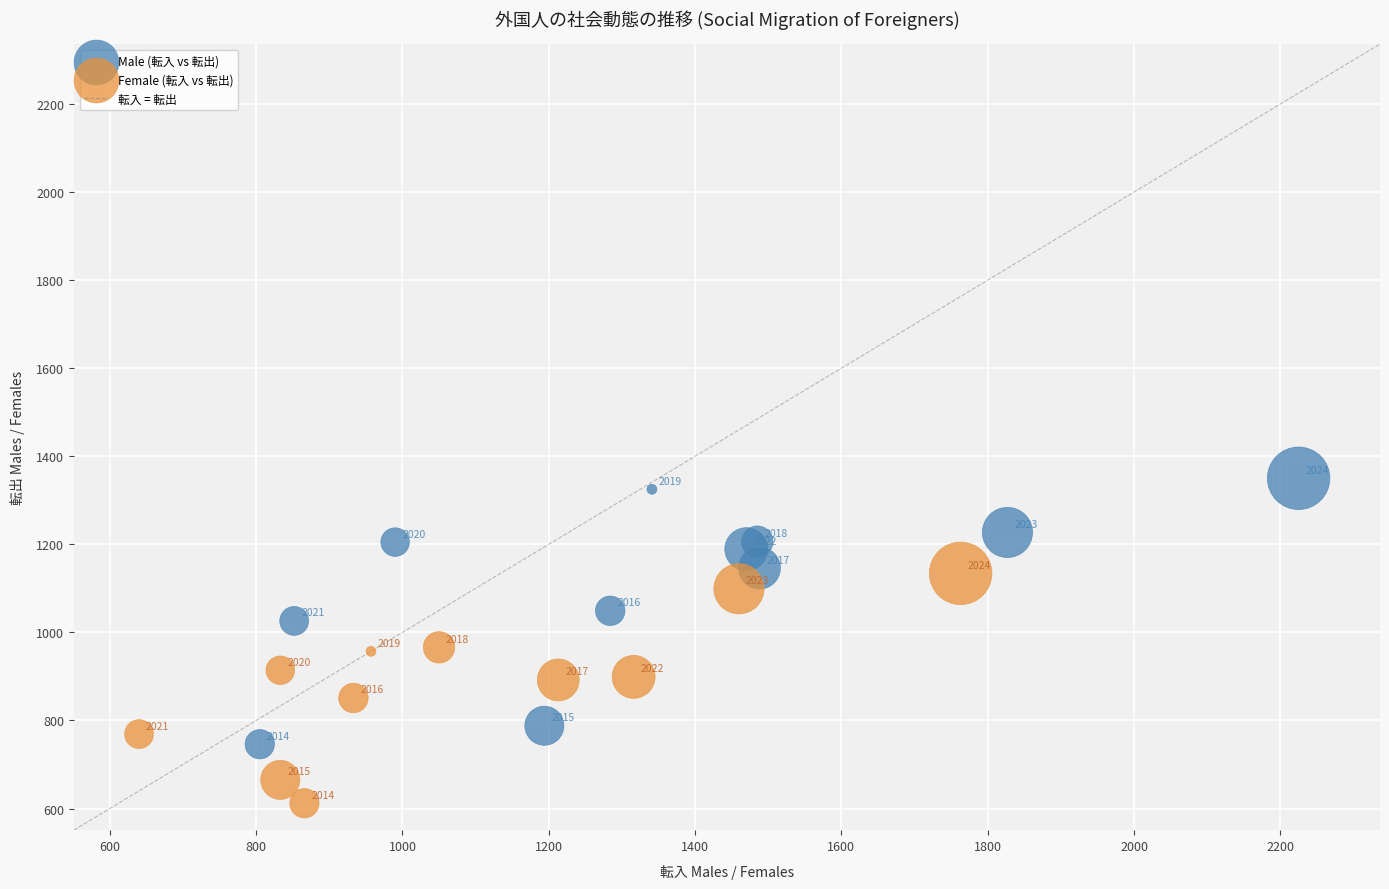

Which series reaches the minimum Y coordinate?

Female (転入 vs 転出)